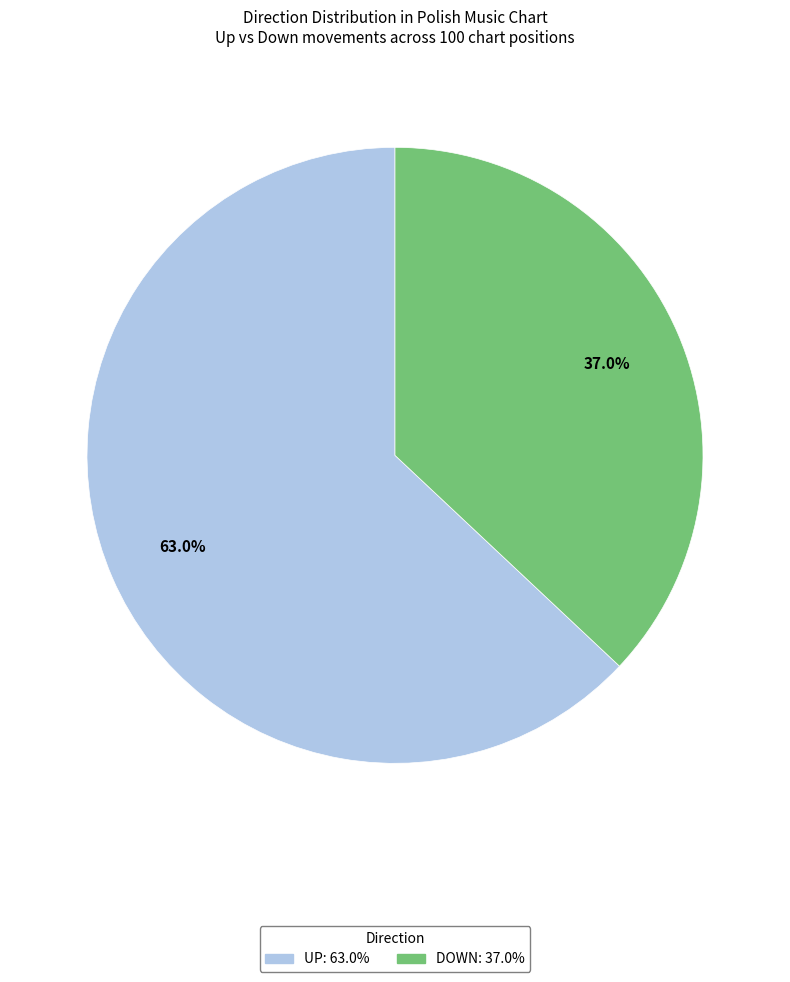

Which slice represents more than half of the pie?

up